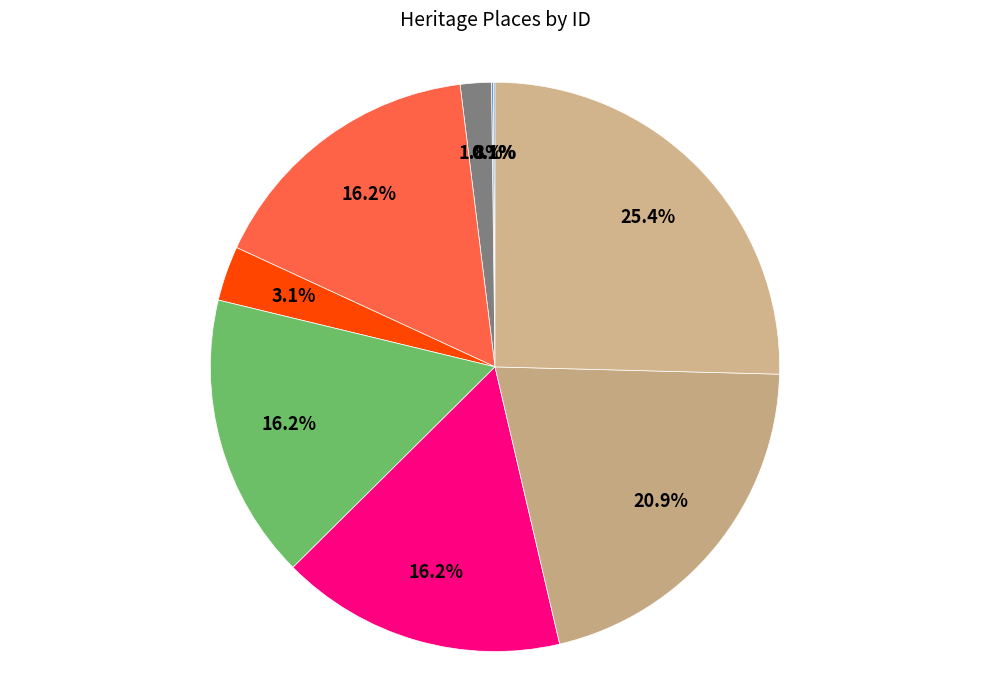

Count the number of slices in the pie.

9